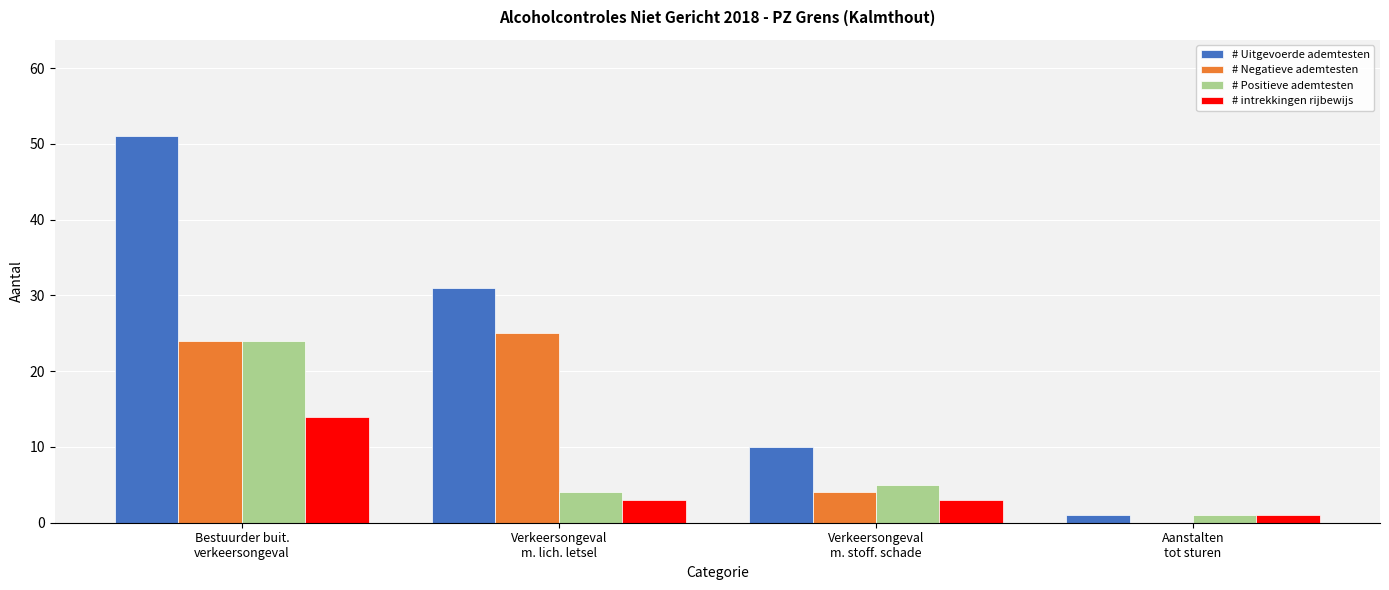

Reading left to right, list all the values displayed in this chart.

# Uitgevoerde ademtesten: 51	31	10	1
# Negatieve ademtesten: 24	25	4	0
# Positieve ademtesten: 24	4	5	1
# intrekkingen rijbewijs: 14	3	3	1